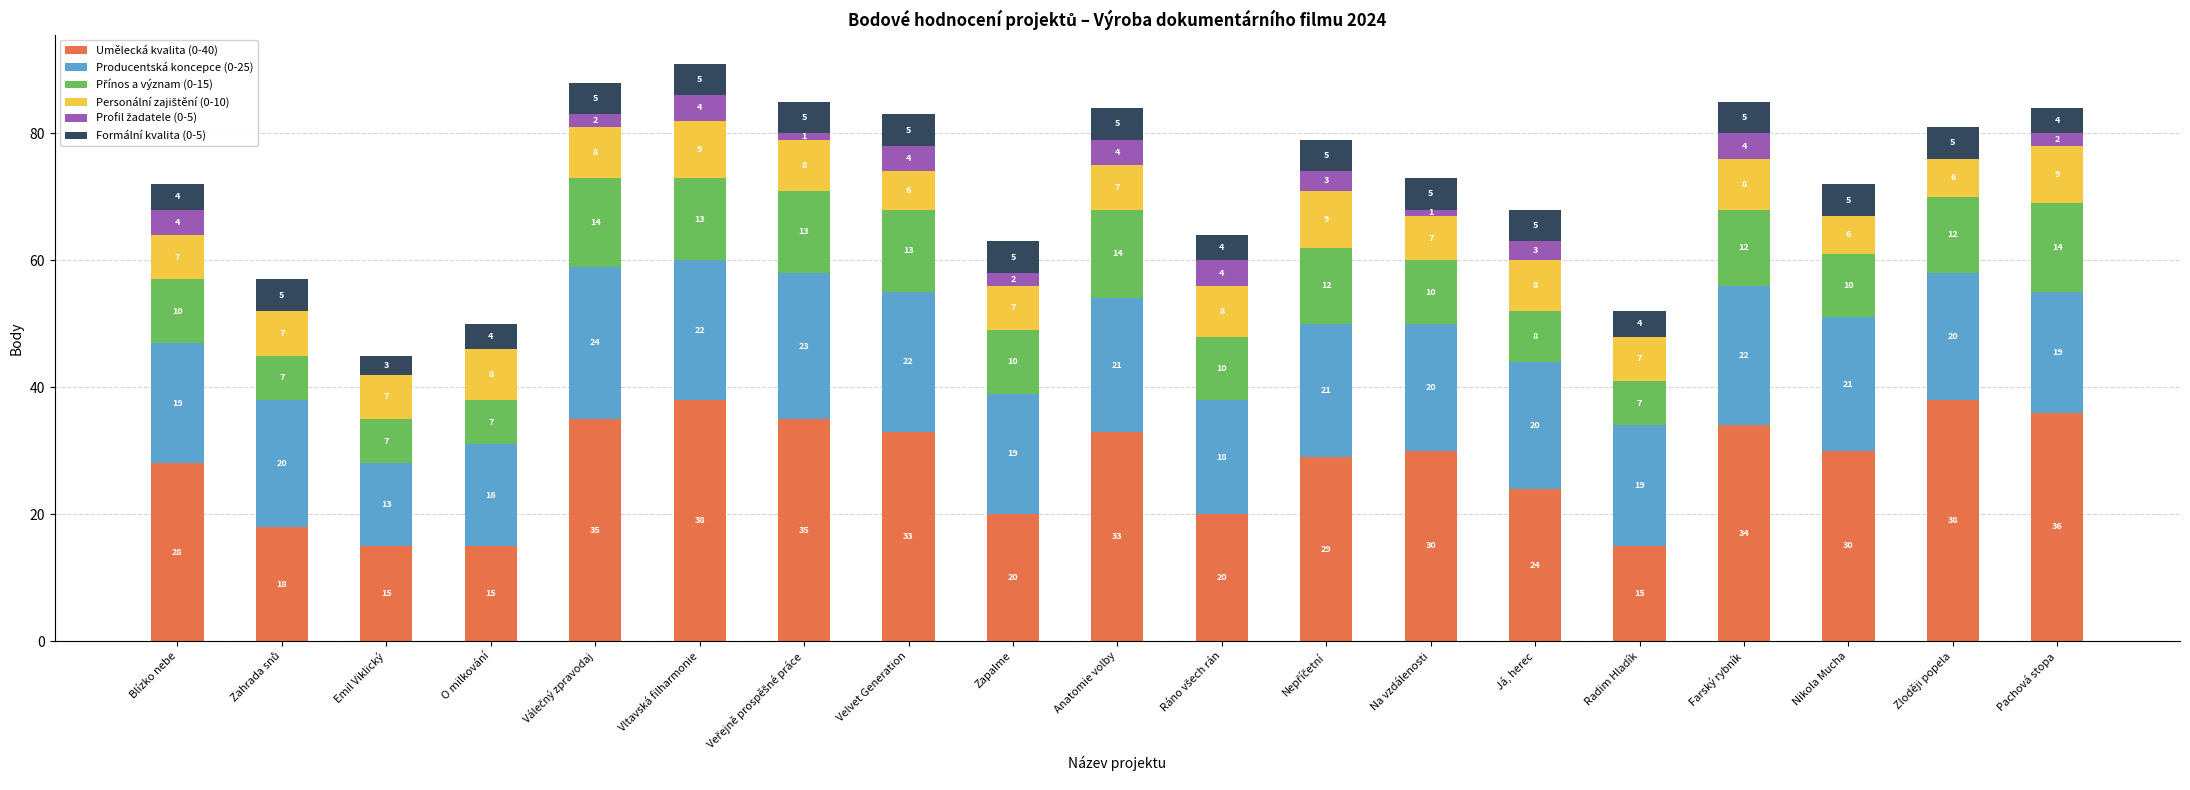

What is the sum of all Umělecká kvalita (0-40) values?

526